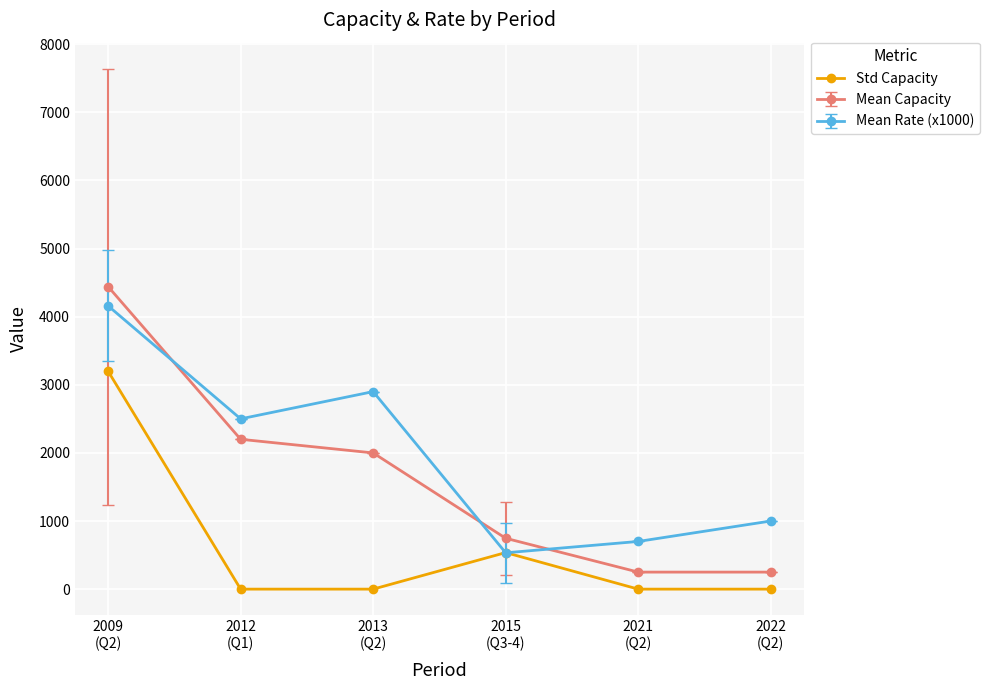

What is the lowest value of the Mean Rate (x1000) series?

533.3